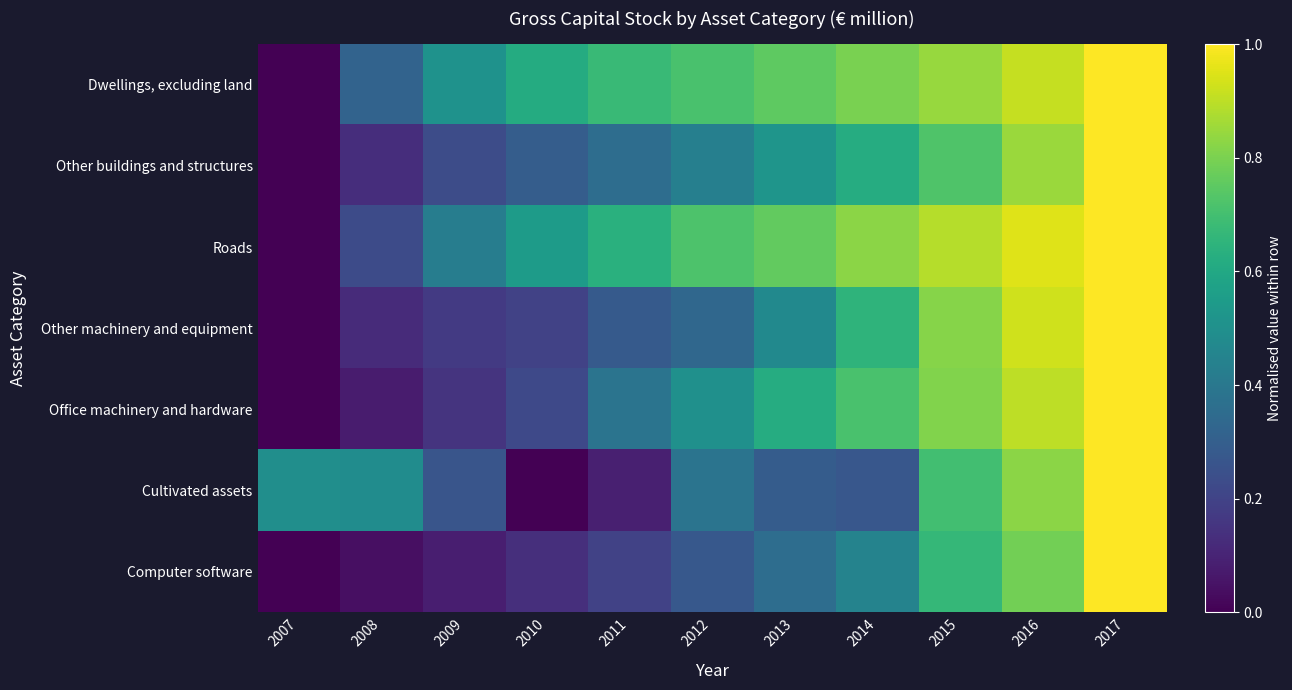

Reading left to right, transcribe all the data shown in this chart.

Dwellings, excluding land: 2007=0.0	2008=0.3	2009=0.5	2010=0.6	2011=0.7	2012=0.7	2013=0.8	2014=0.8	2015=0.8	2016=0.9	2017=1.0
Other buildings and structures: 2007=0.0	2008=0.1	2009=0.2	2010=0.3	2011=0.4	2012=0.4	2013=0.5	2014=0.6	2015=0.7	2016=0.9	2017=1.0
Roads: 2007=0.0	2008=0.2	2009=0.4	2010=0.6	2011=0.6	2012=0.7	2013=0.8	2014=0.8	2015=0.9	2016=1.0	2017=1.0
Other machinery and equipment: 2007=0.0	2008=0.1	2009=0.2	2010=0.2	2011=0.3	2012=0.3	2013=0.5	2014=0.6	2015=0.8	2016=0.9	2017=1.0
Office machinery and hardware: 2007=0.0	2008=0.1	2009=0.1	2010=0.2	2011=0.4	2012=0.5	2013=0.6	2014=0.7	2015=0.8	2016=0.9	2017=1.0
Cultivated assets: 2007=0.5	2008=0.5	2009=0.3	2010=0.0	2011=0.1	2012=0.4	2013=0.3	2014=0.3	2015=0.7	2016=0.8	2017=1.0
Computer software: 2007=0.0	2008=0.0	2009=0.1	2010=0.1	2011=0.2	2012=0.3	2013=0.4	2014=0.4	2015=0.7	2016=0.8	2017=1.0